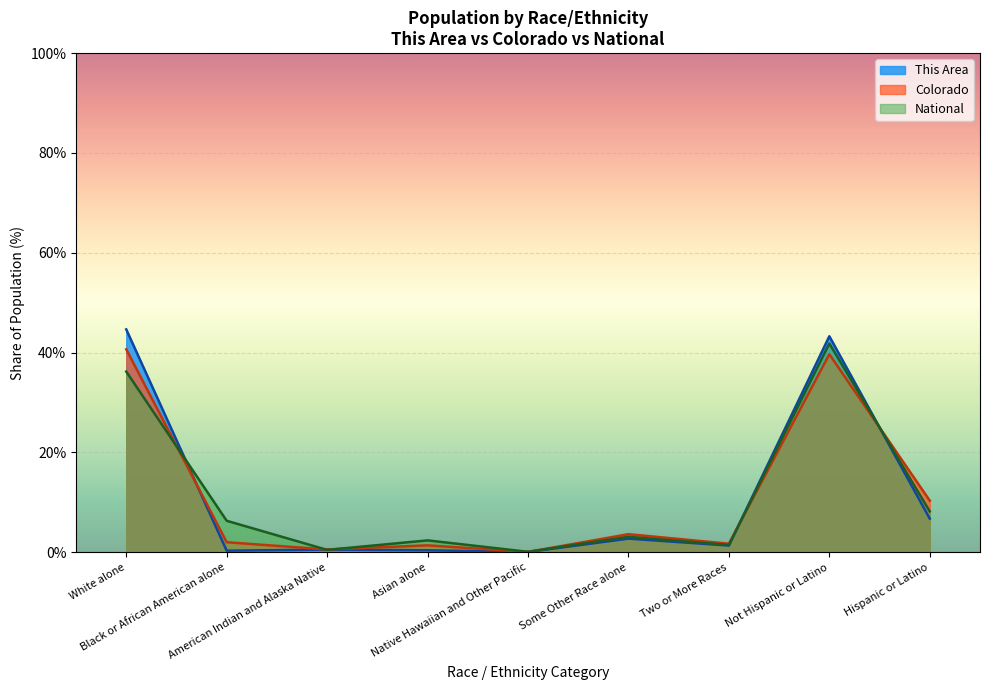

How many times do This Area and National cross each other?

5